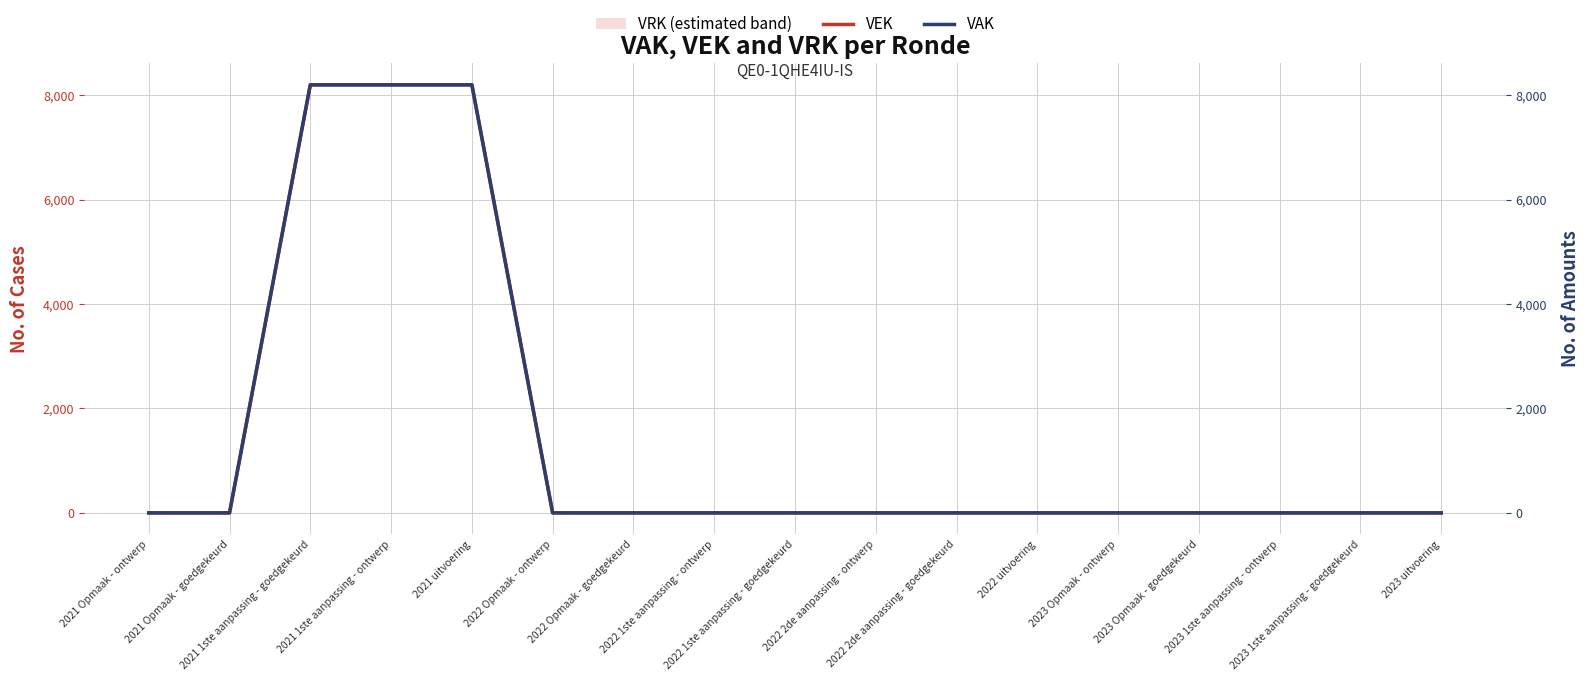

The value of VAK at 2023 Opmaak - goedgekeurd is 3857. True or false?

False